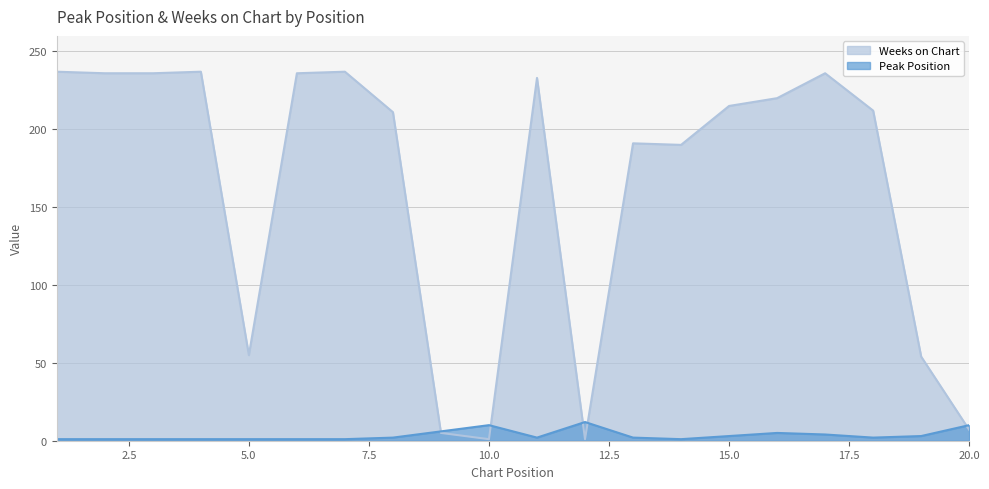

Where is Peak Position nearest to the value 6?

9